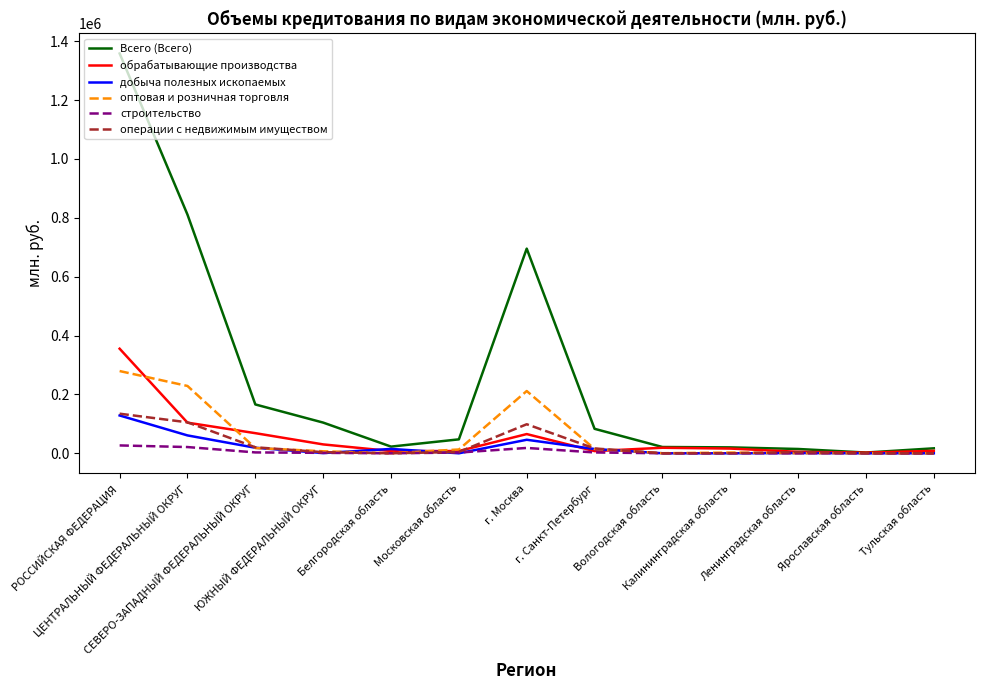

What is the difference between the highest and lowest values at ЮЖНЫЙ ФЕДЕРАЛЬНЫЙ ОКРУГ?

103545